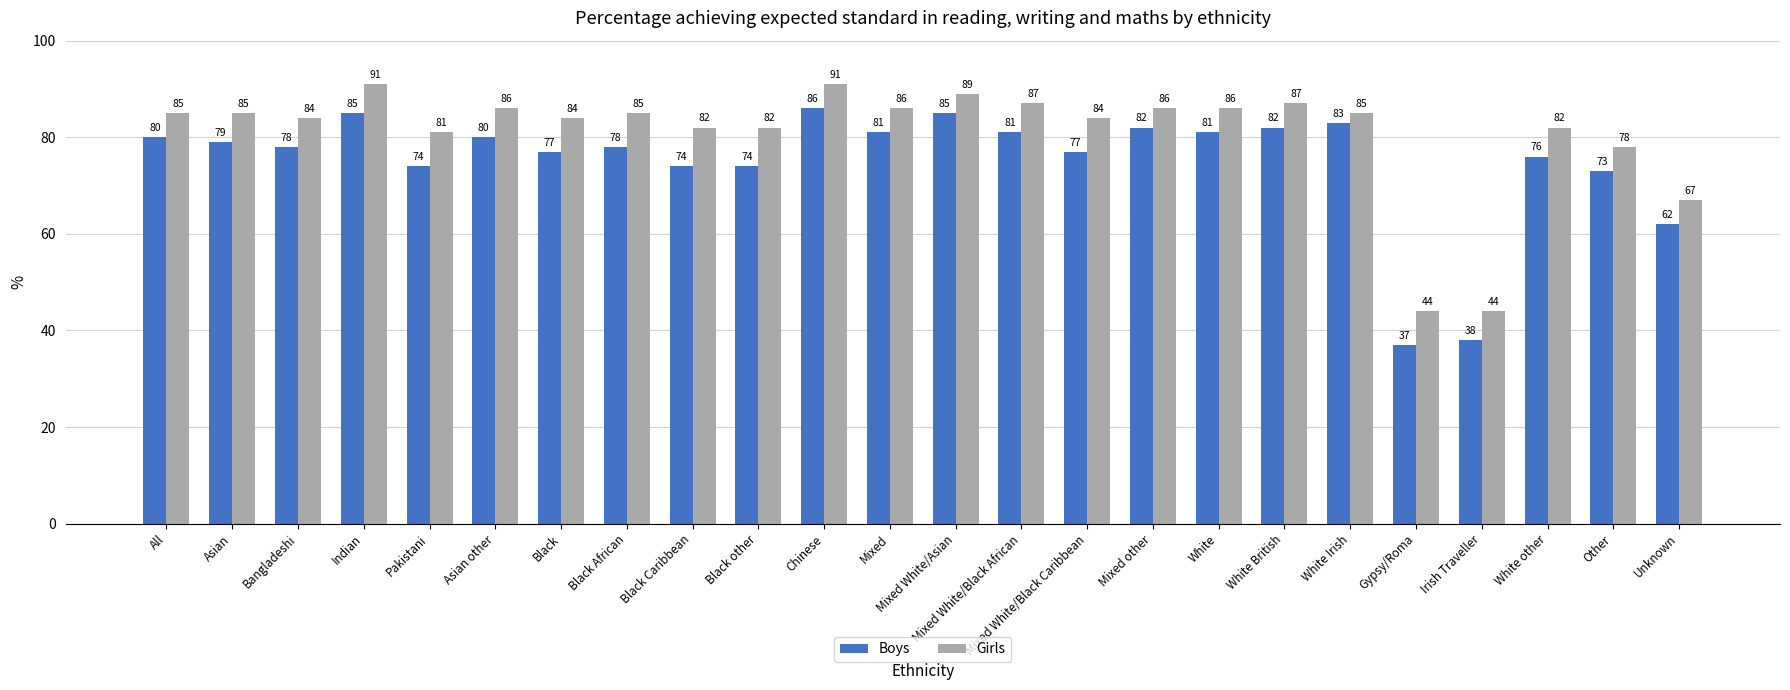

What position from the right is Asian other?

19